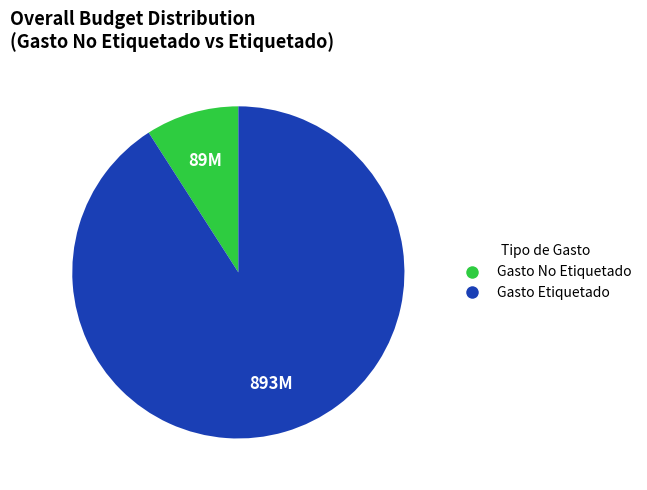

Do Gasto No Etiquetado and Gasto Etiquetado together represent more than half of the pie?

Yes